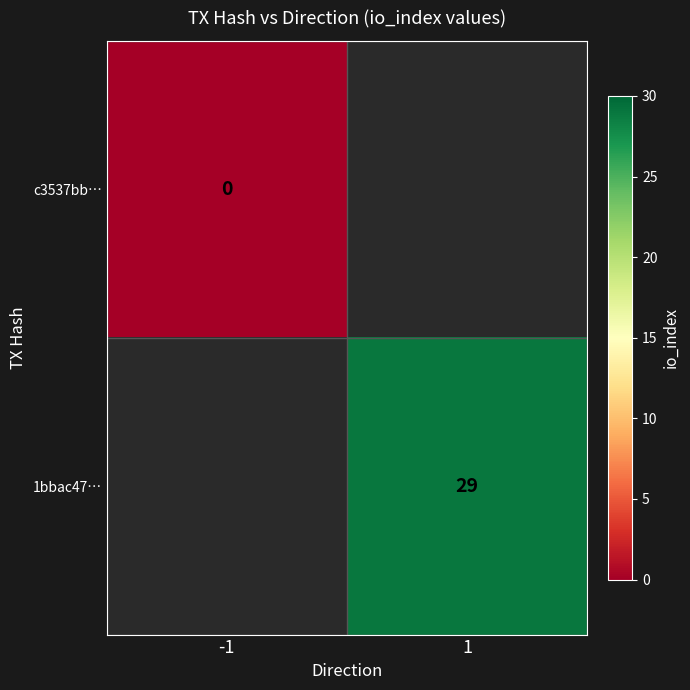

What is the maximum value shown in the chart?

29.0